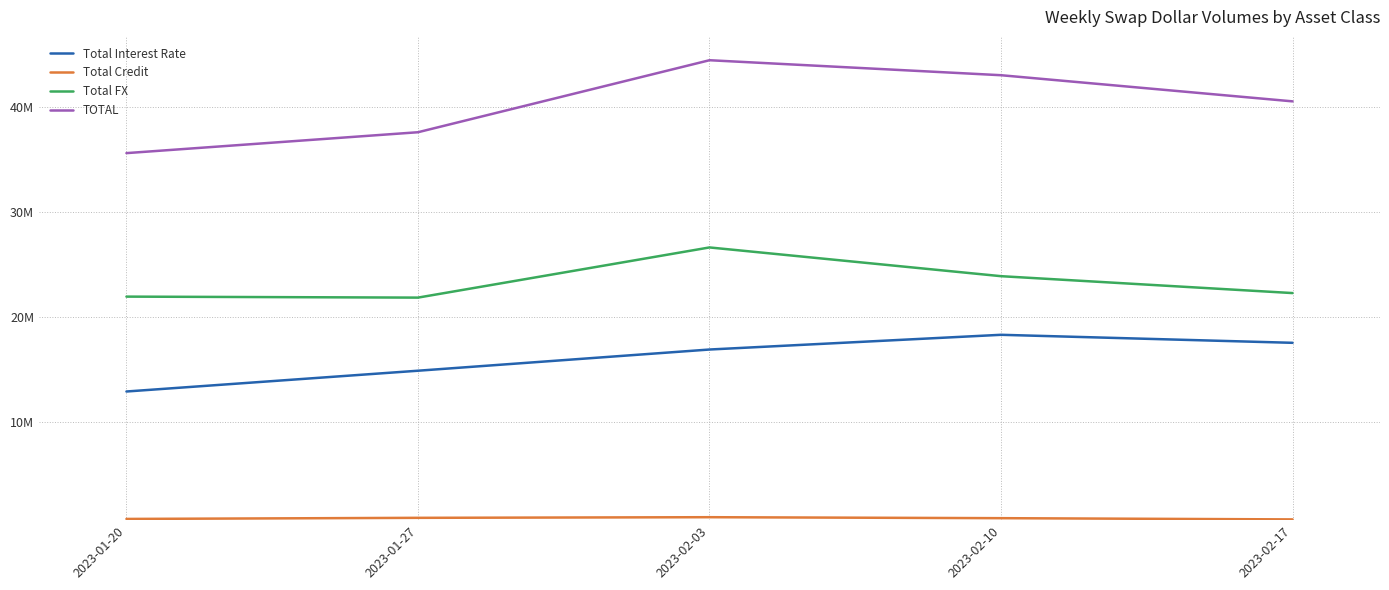

True or false: Total Interest Rate and Total FX cross at least once.

False